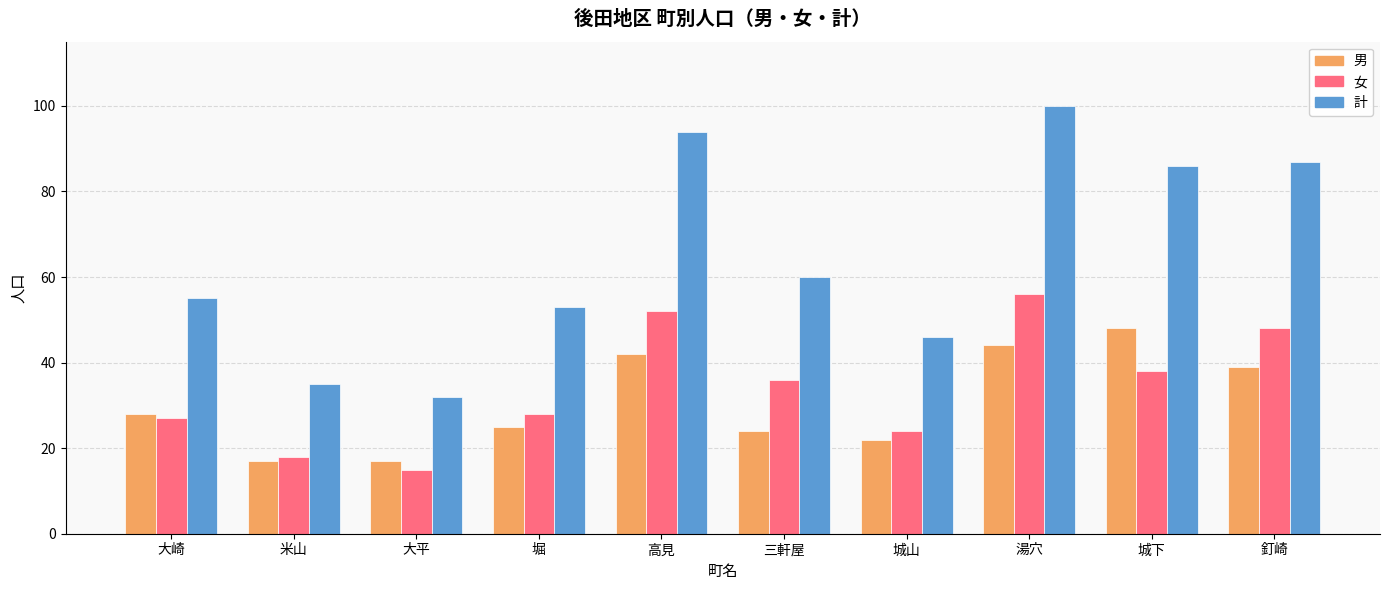

What is the minimum value for 計?

32